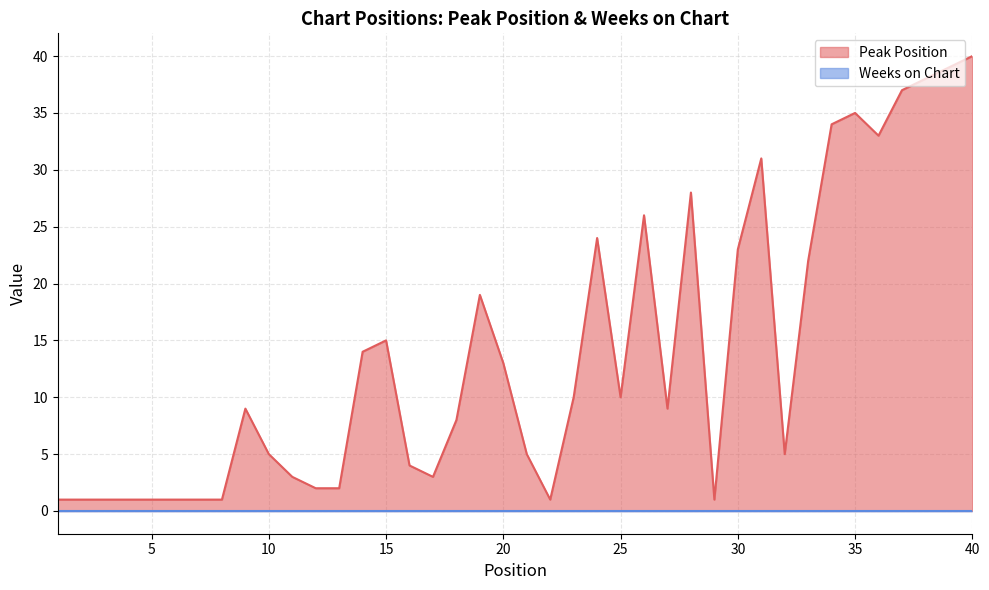

What is the difference between the second highest and second lowest values?

38